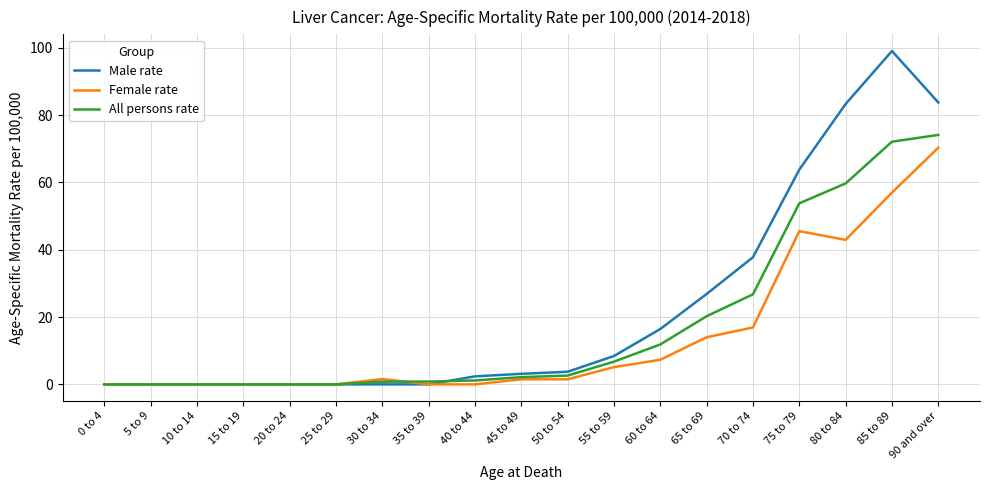

Is the value of Male rate at 40 to 44 greater than the value of All persons rate at 15 to 19?

Yes